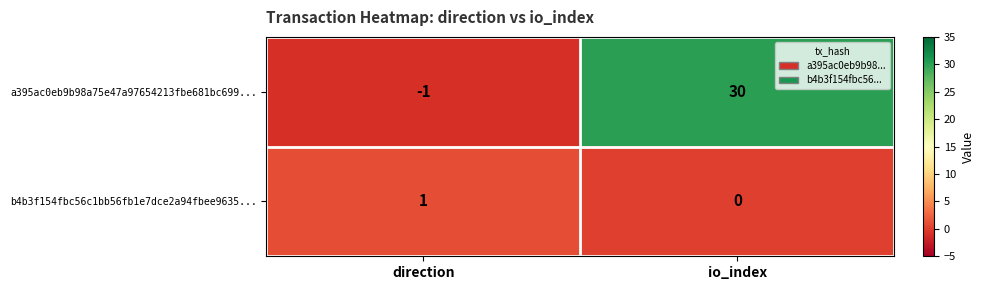

At which category is the sum across all series the highest?

io_index